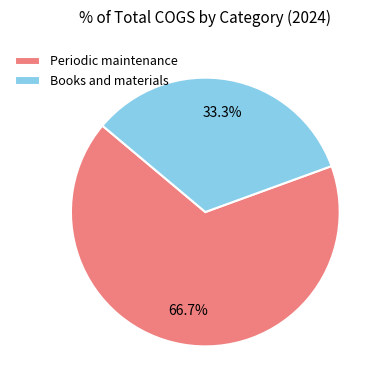

What is the largest slice in the pie chart?

Periodic maintenance